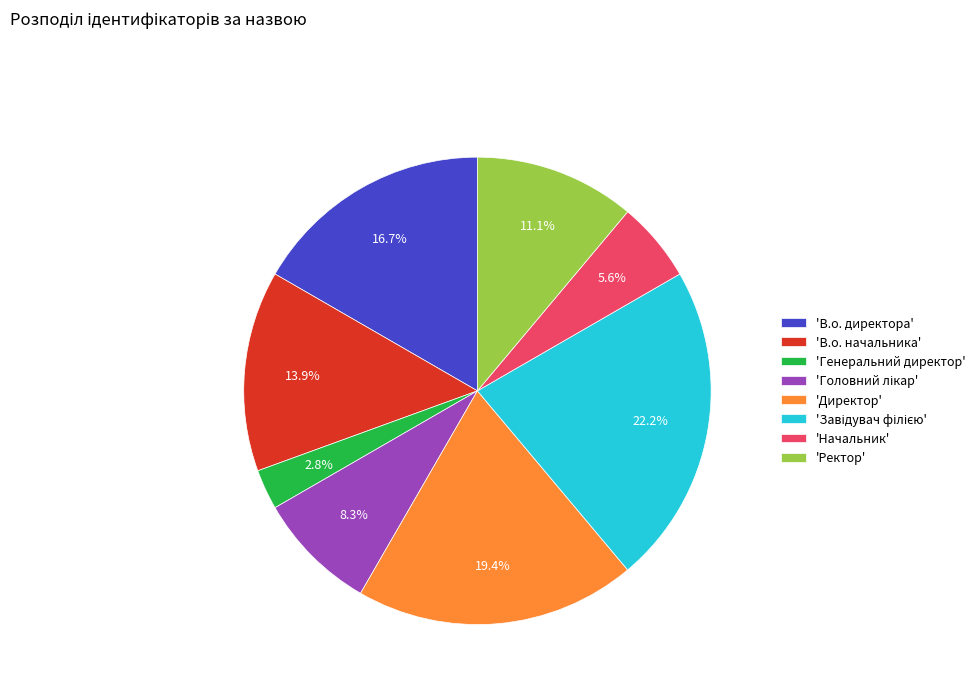

To the nearest percent, what is the difference between the largest and smallest slice percentages?

19%